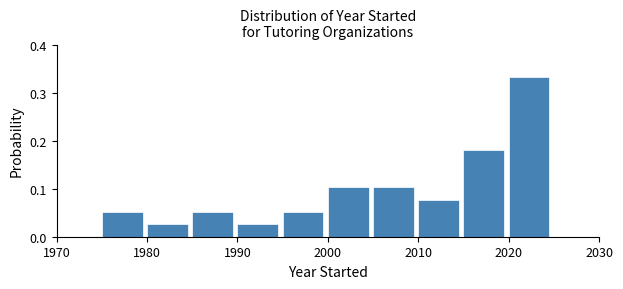

What is the height of the bar covering 1985 to 1990 on the x-axis? The values are not printed on the chart, so give them approximately, as read against the axis.

0.05